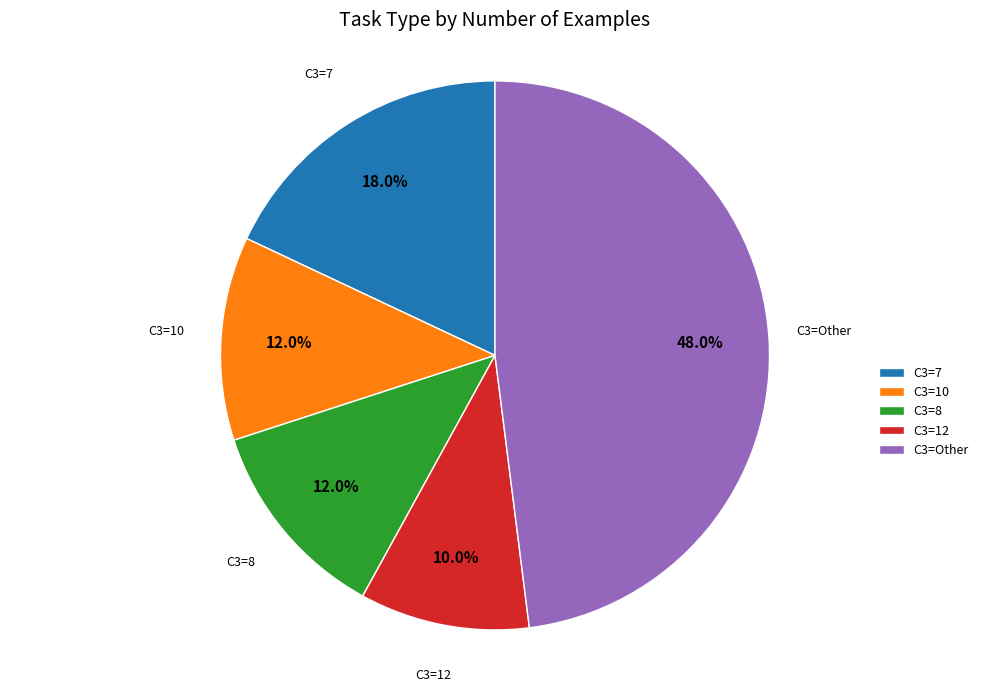

Does any single category account for the majority?

No